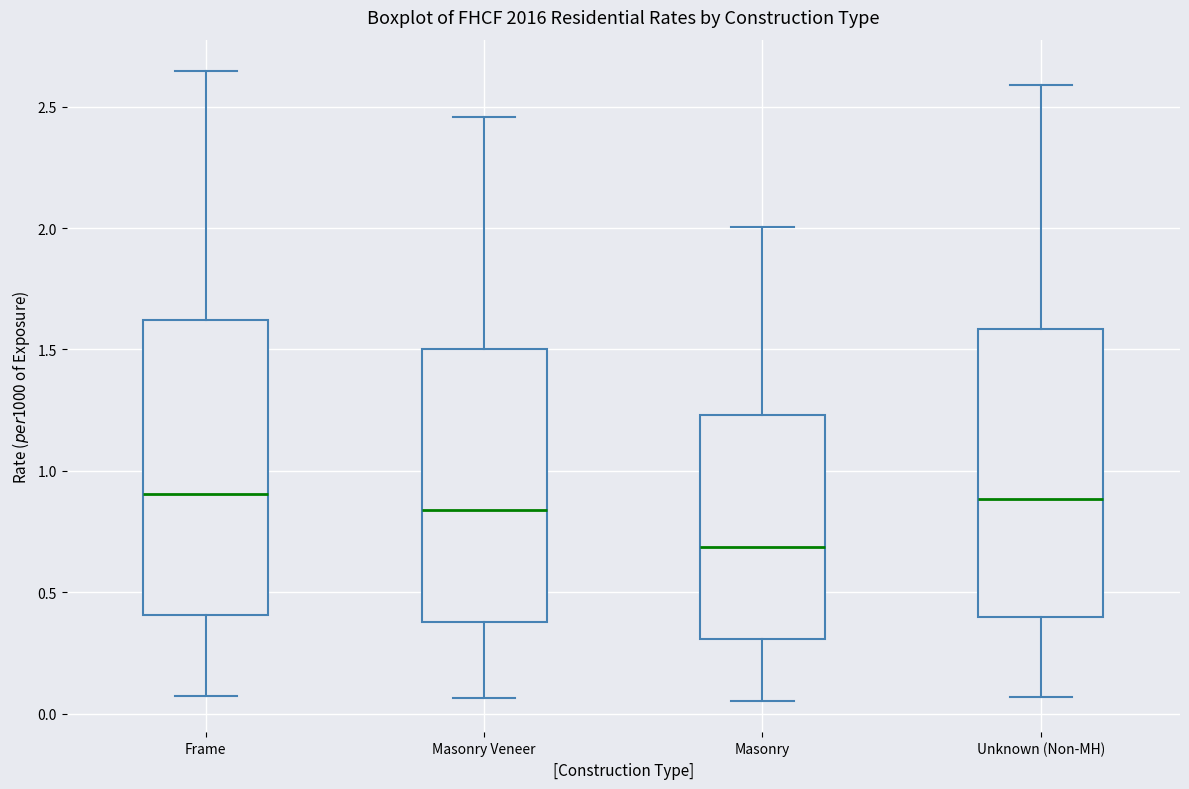

Where does the lower whisker of the box for Unknown (Non-MH) end on the y-axis? The values are not printed on the chart, so give them approximately, as read against the axis.

0.05